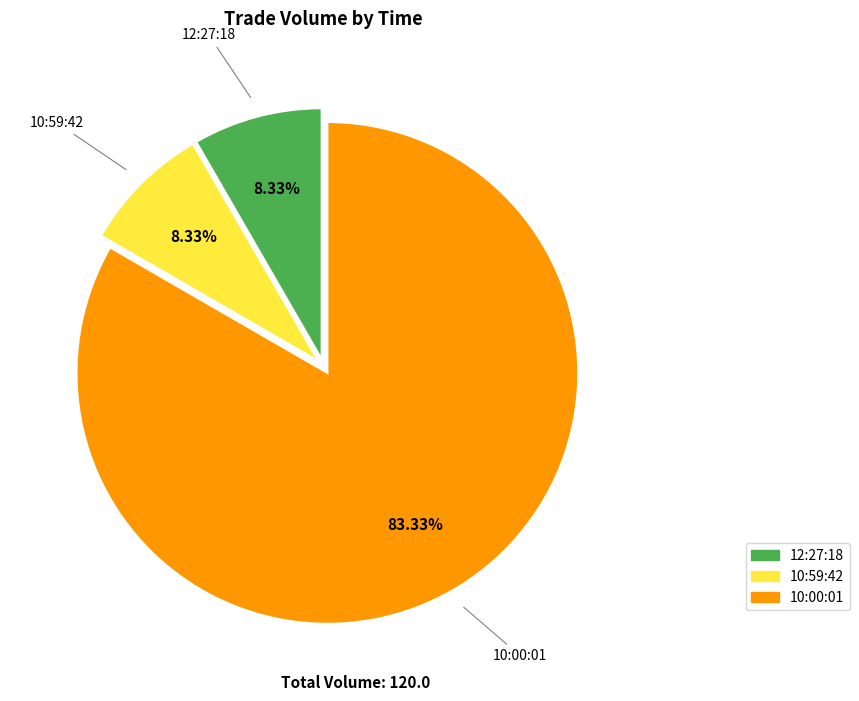

Is it true that 12:27:18 is 8% of the pie?

True